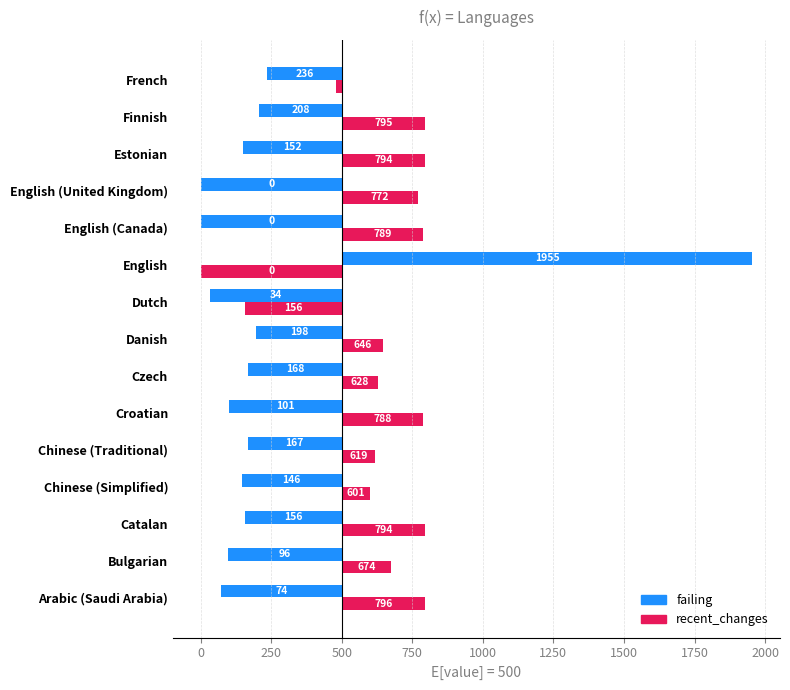

What are all the series names shown in the legend?

failing, recent_changes